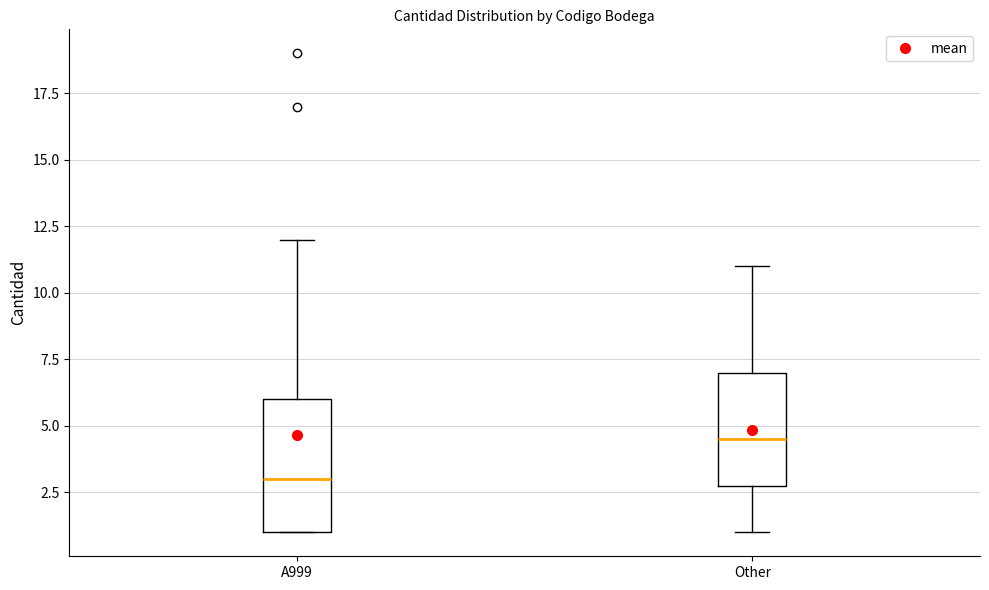

Where is the upper edge of the box for Other on the y-axis? The values are not printed on the chart, so give them approximately, as read against the axis.

7.0